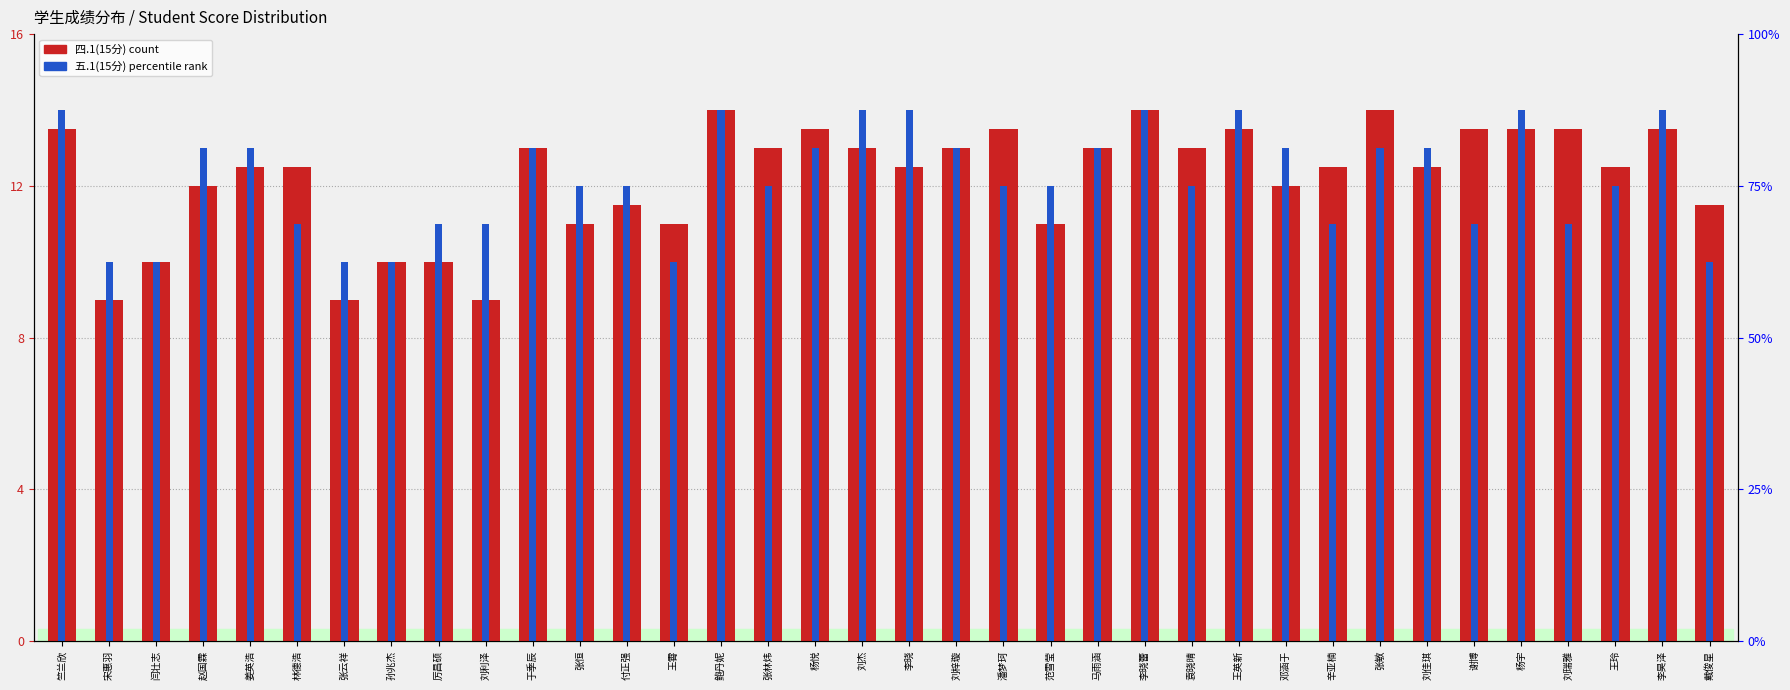

Is it true that 五.1(15分) equals 18.1 at 潘梦珂?

False